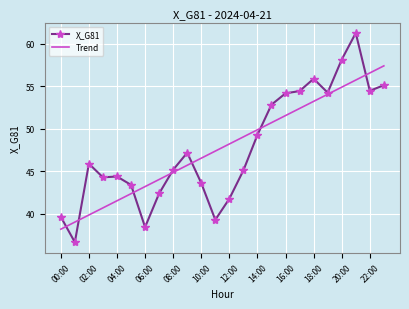

Which series has the largest range (max minus min)?

X_G81